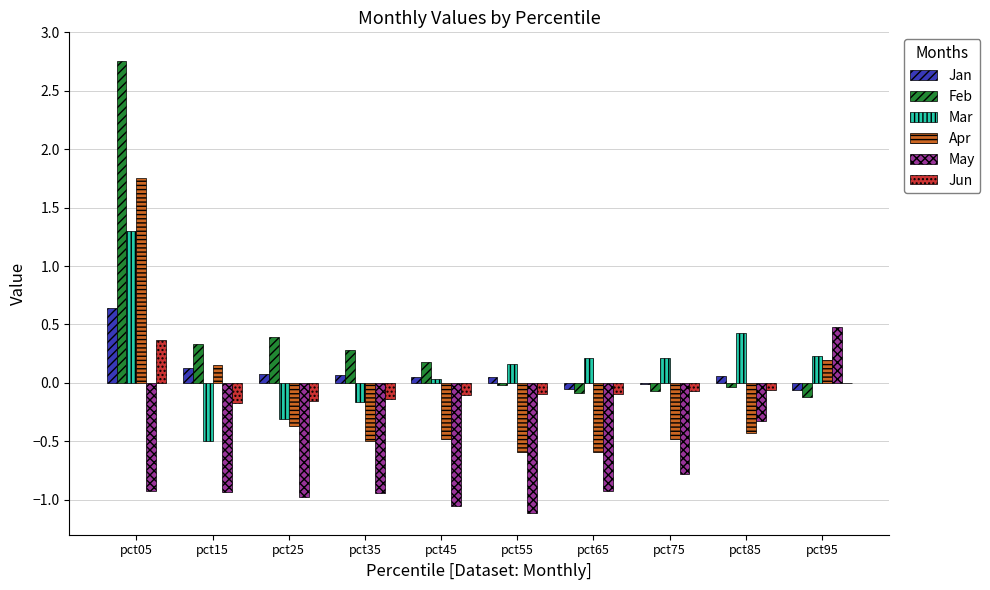

The value of Jun at pct75 is -0.1. True or false?

True